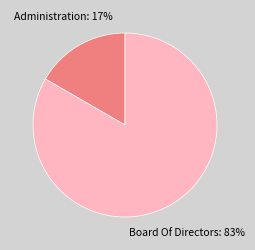

Do Administration and Board Of Directors together represent more than half of the pie?

Yes